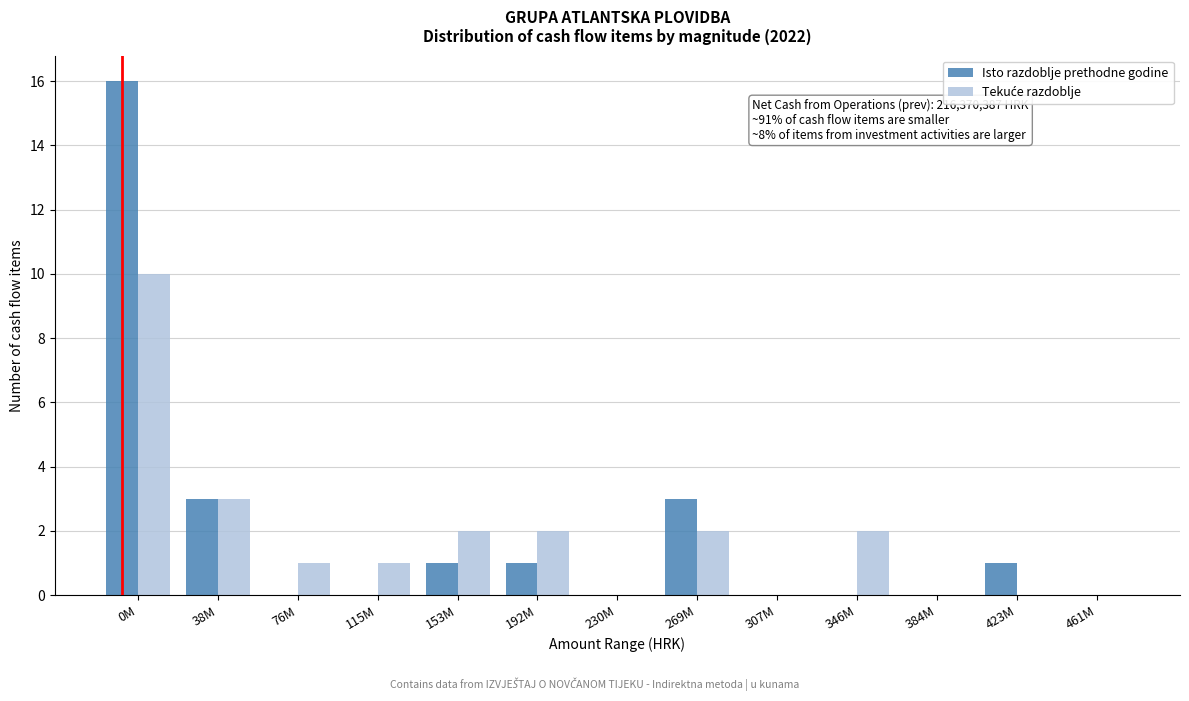

What is the greatest value displayed?

16